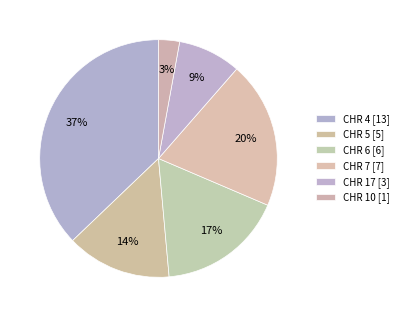

Is CHR 17 the majority of the pie?

No